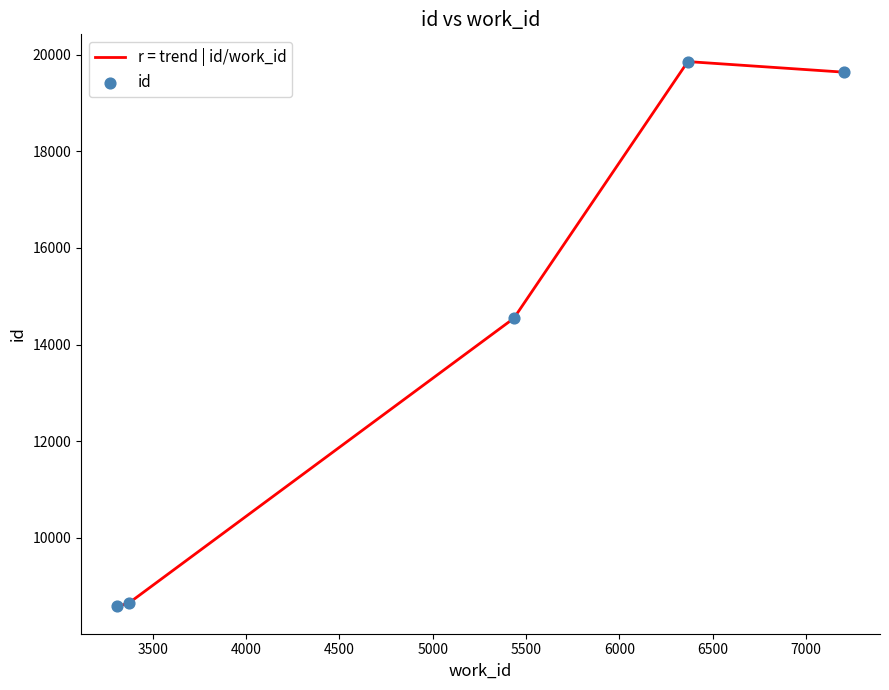

True or false: the data has more than 2 interior local peaks.

False